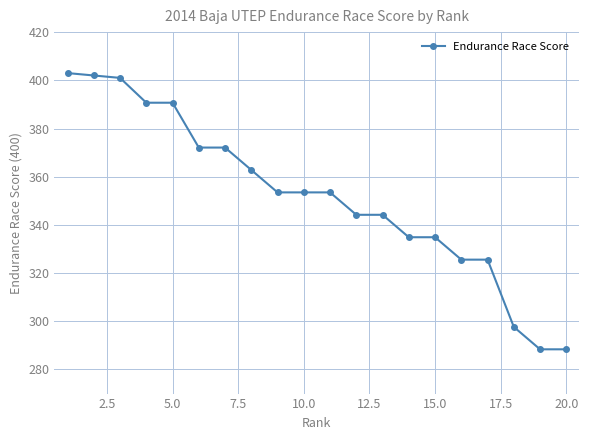

What is the greatest value displayed?

403.0